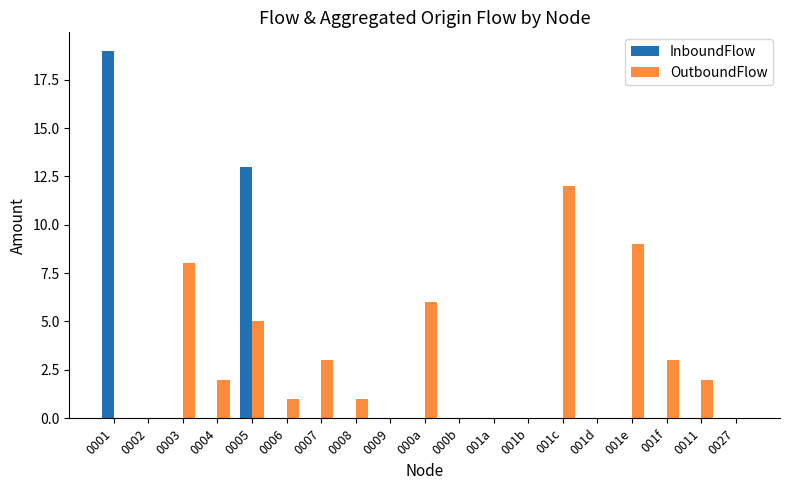

What is the sum of all OutboundFlow values?

52